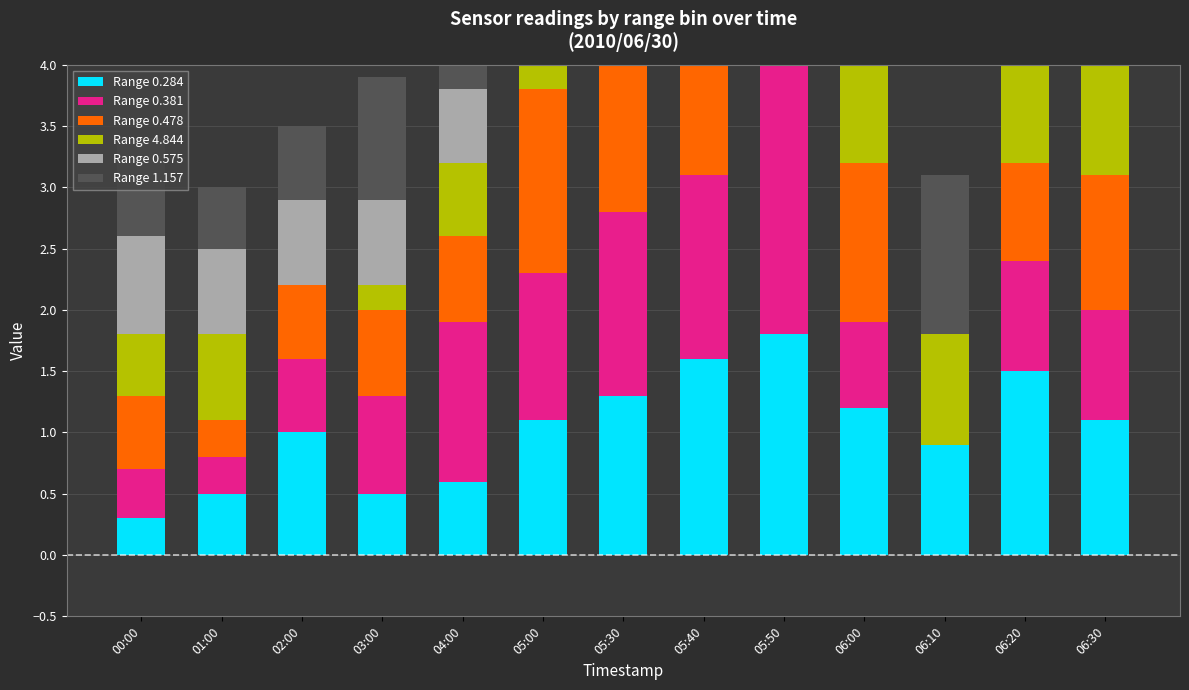

What is the label of the 8th bar from the left?

05:40